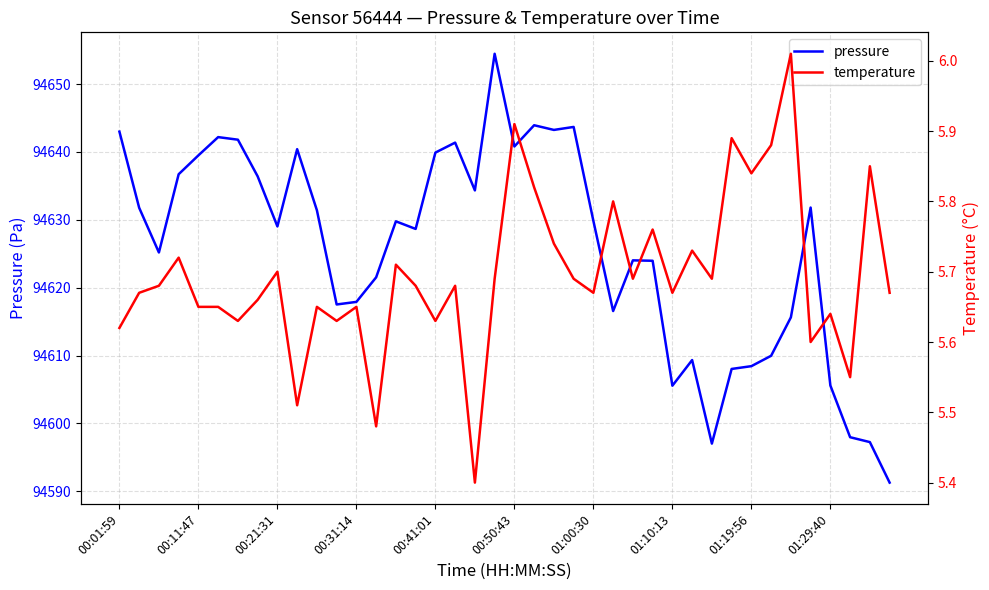

What is the minimum value shown in the chart?

5.4